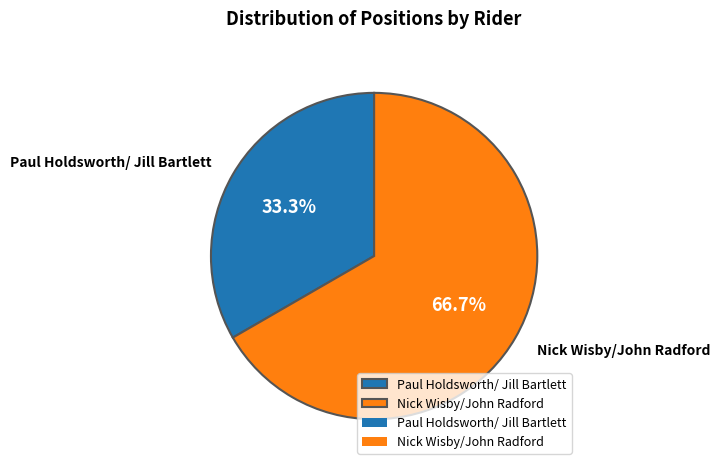

True or false: Paul Holdsworth/ Jill Bartlett accounts for 33% of the total.

True